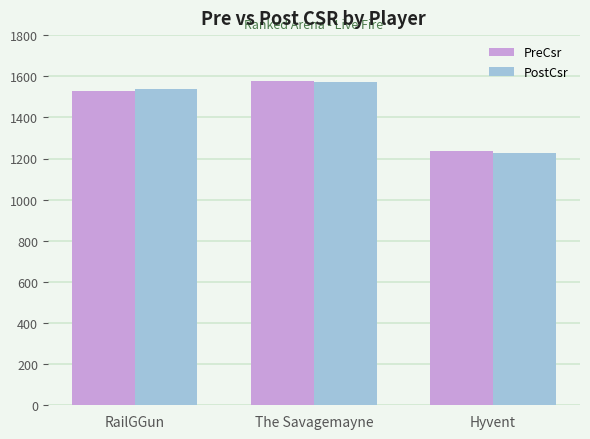

Reading left to right, transcribe all the data shown in this chart.

PreCsr: RailGGun=1529	The Savagemayne=1578	Hyvent=1235
PostCsr: RailGGun=1537	The Savagemayne=1572	Hyvent=1225